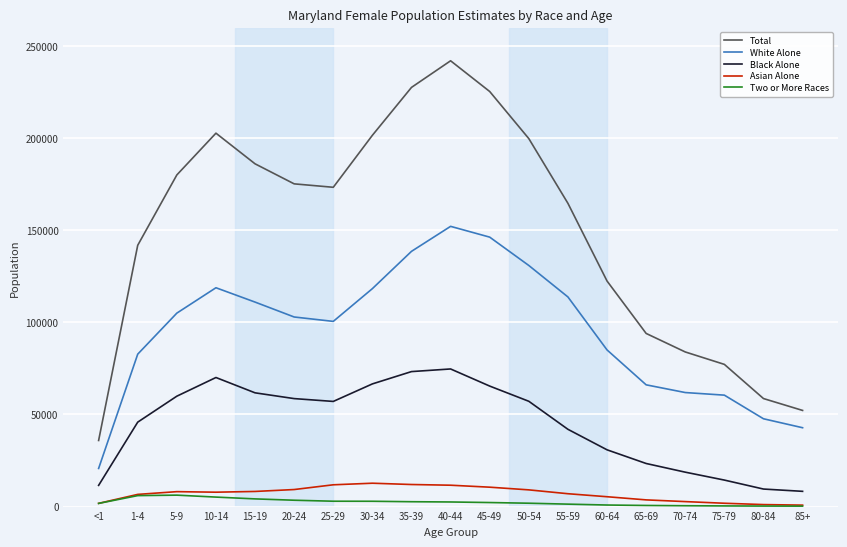

What is the maximum value shown in the chart?

241965